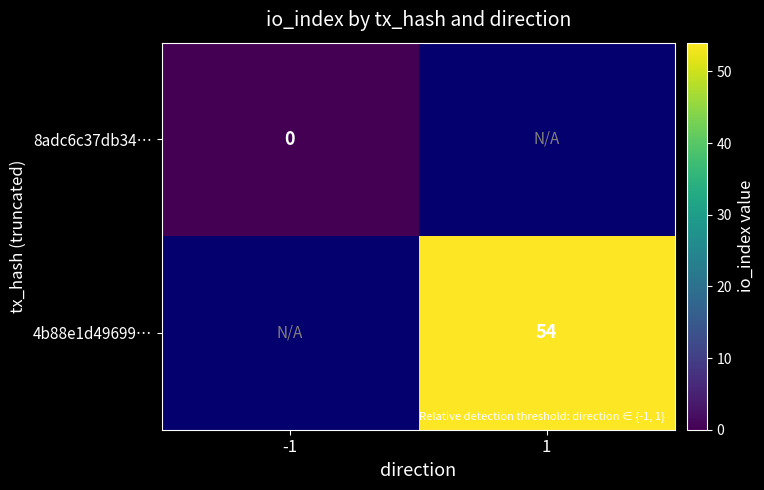

At which category does the chart reach its minimum across all series?

-1